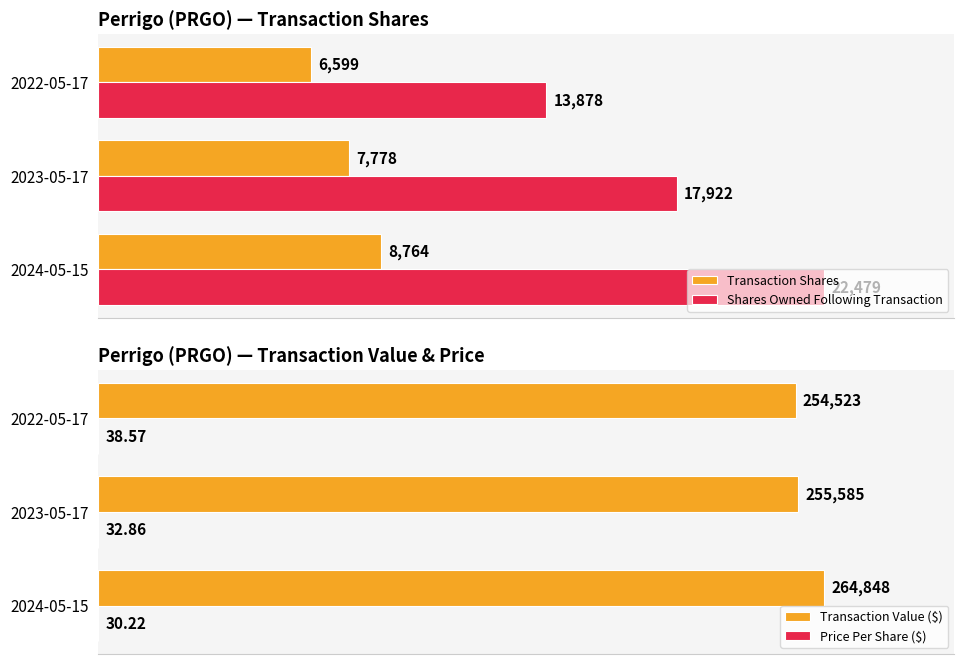

What is the smallest value displayed?

30.2